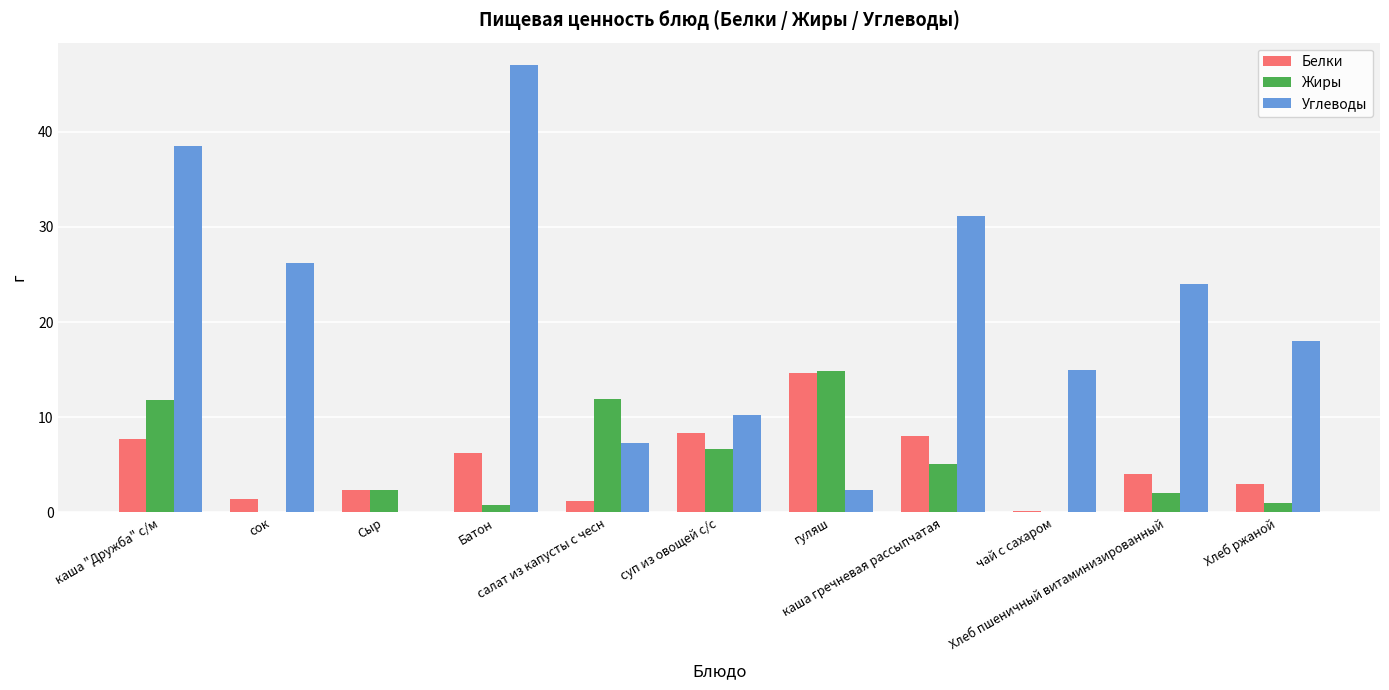

How many series are shown in this chart?

3